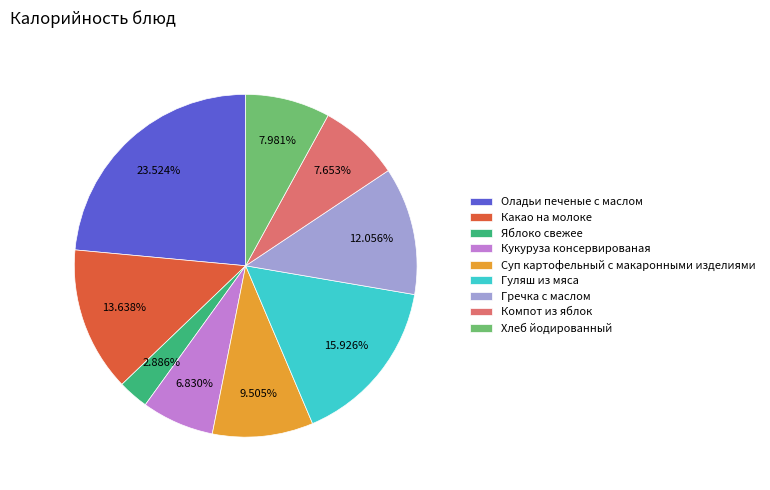

True or false: Компот из яблок accounts for 1% of the total.

False